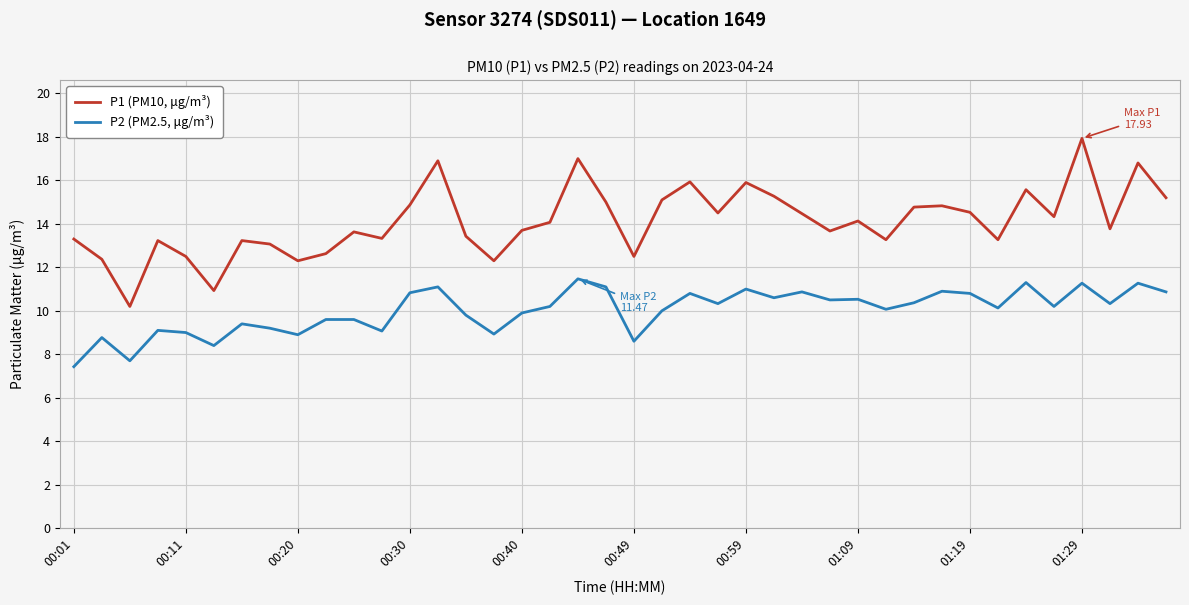

Rank the series by their maximum value, from lowest to highest.

P2 (PM2.5, μg/m³), P1 (PM10, μg/m³)